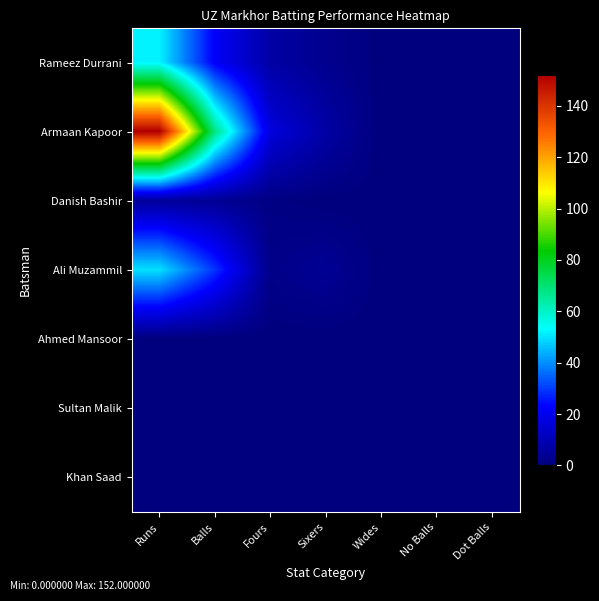

List the series in order of their peak value, highest first.

Armaan Kapoor, Rameez Durrani, Ali Muzammil, Danish Bashir, Ahmed Mansoor, Sultan Malik, Khan Saad